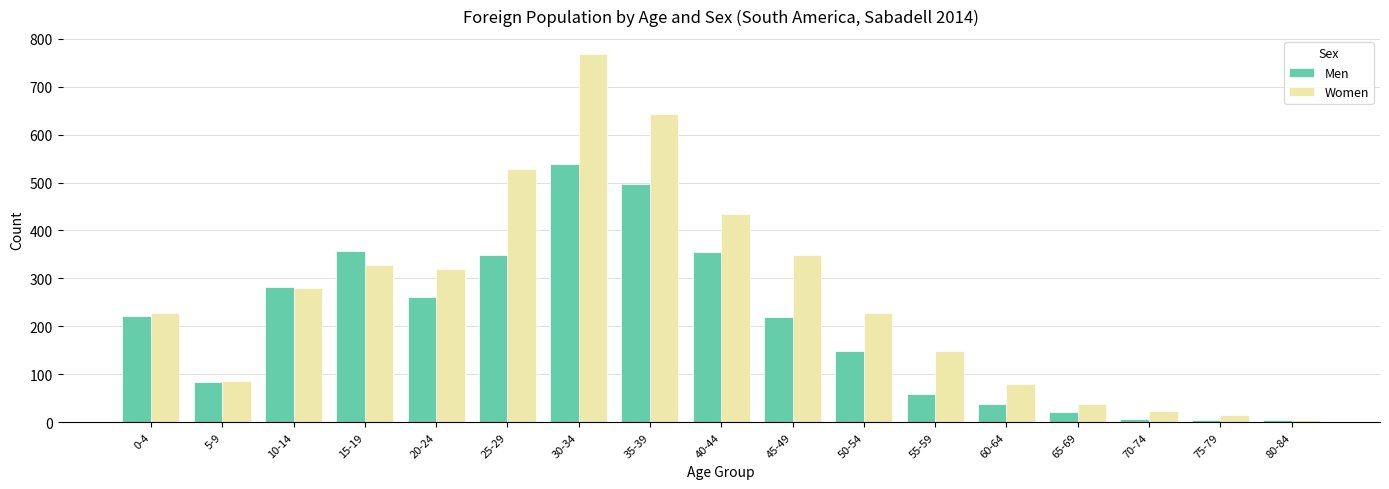

Which series has the widest spread of values?

Women